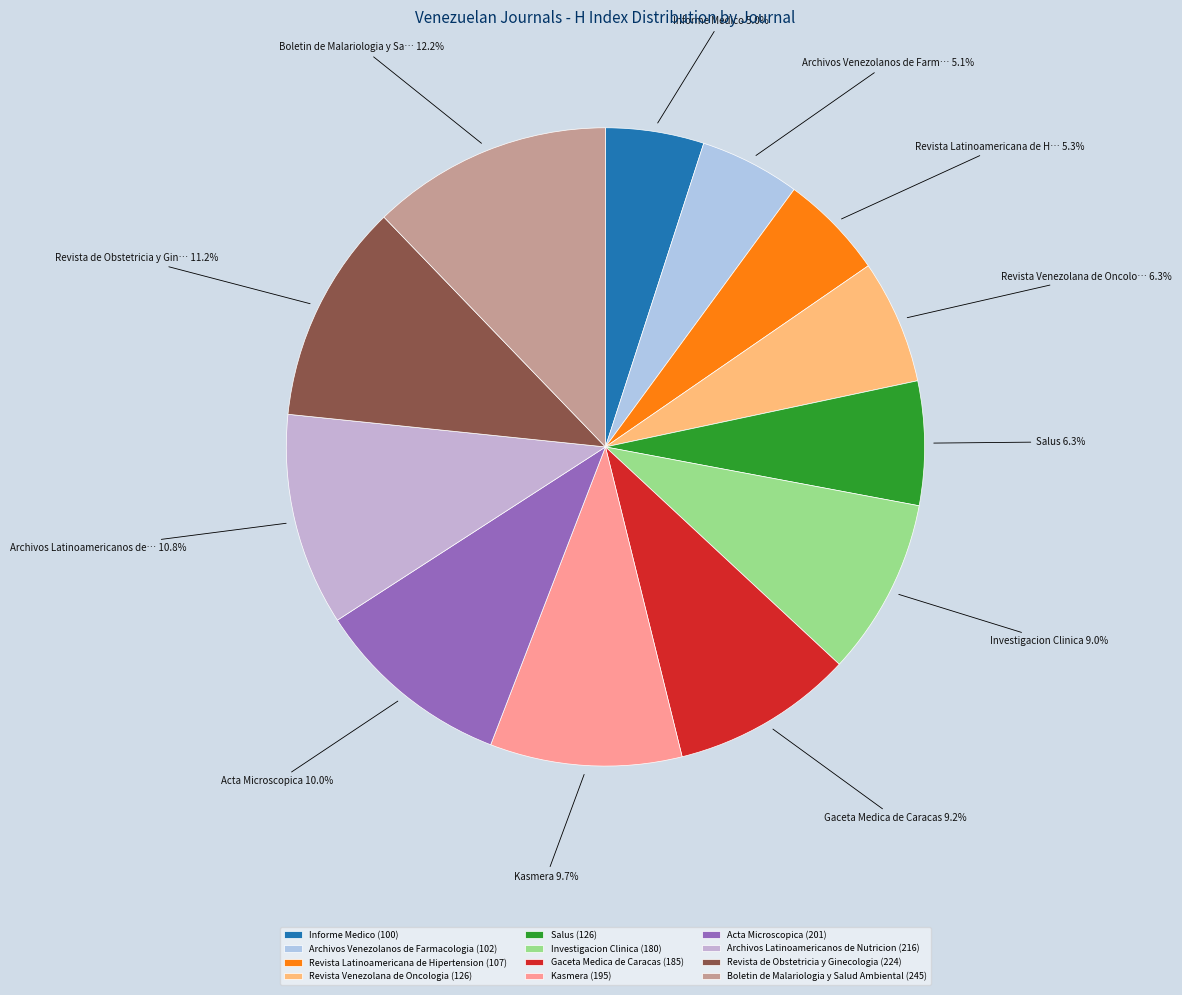

Is Boletin de Malariologia y Salud Ambiental the majority of the pie?

No